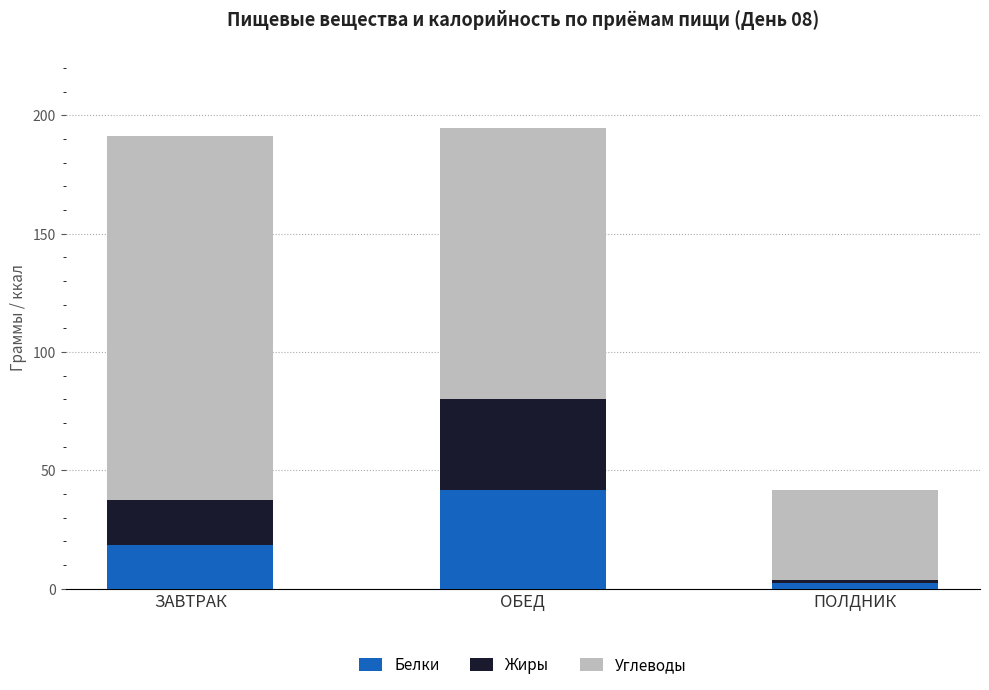

What is the total value across all series at ЗАВТРАК?

191.1